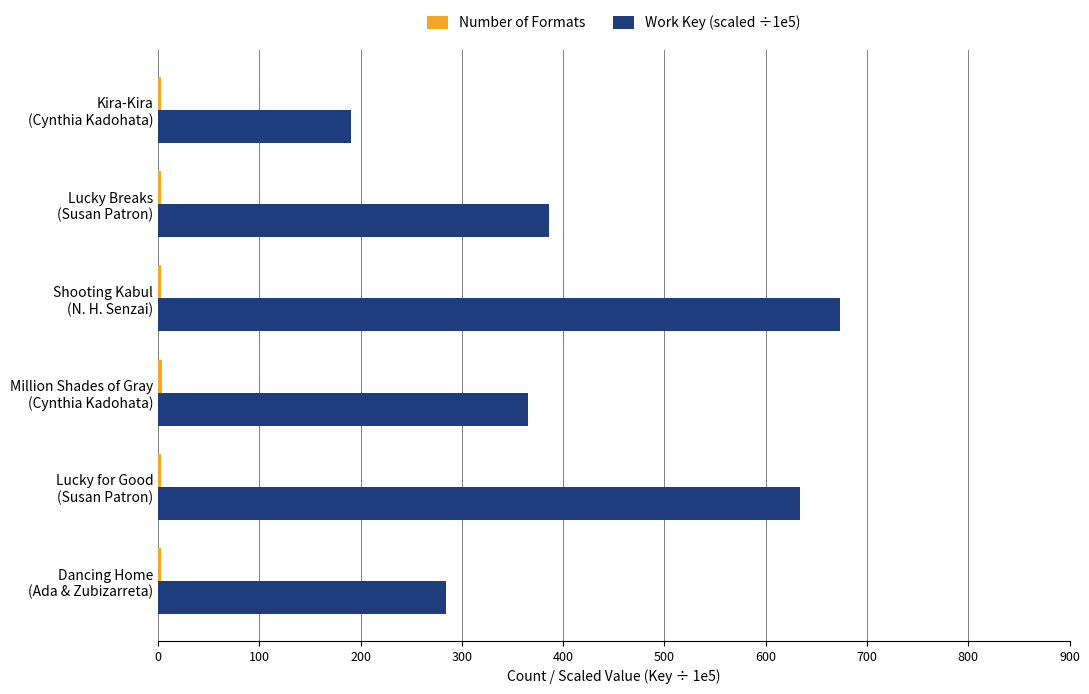

What is the maximum value shown in the chart?

673